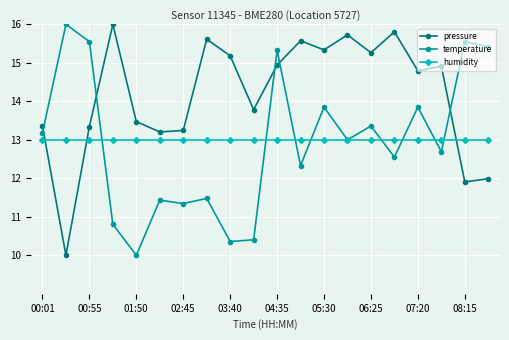

In temperature, how many points are higher than both neighbors (excluding endpoints)?

8